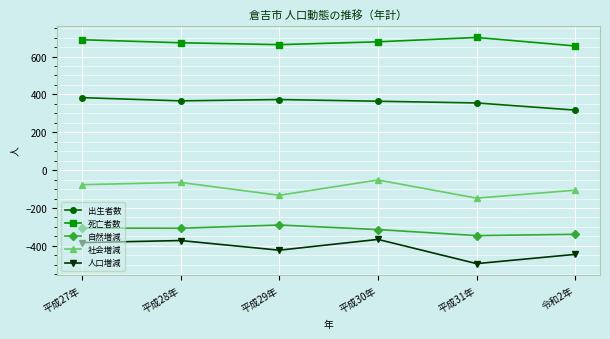

At which category does the chart reach its minimum across all series?

平成31年